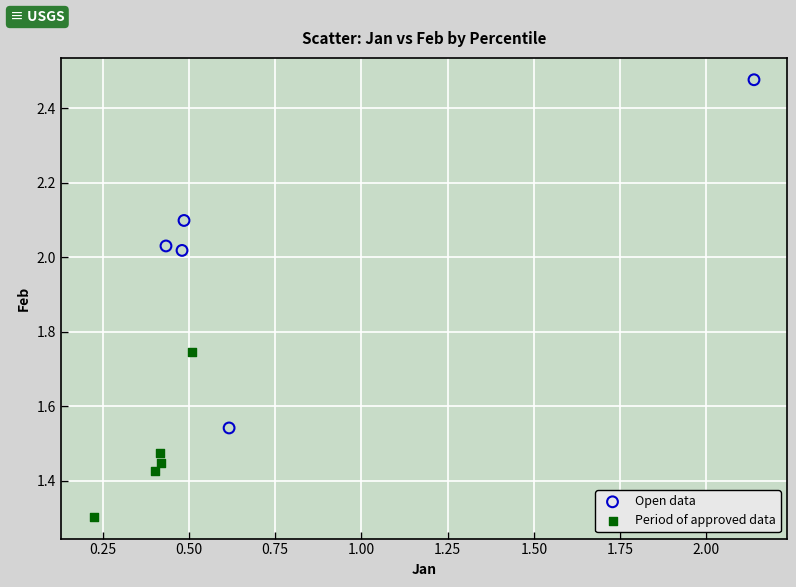

What are all the series names shown in the legend?

Open data, Period of approved data